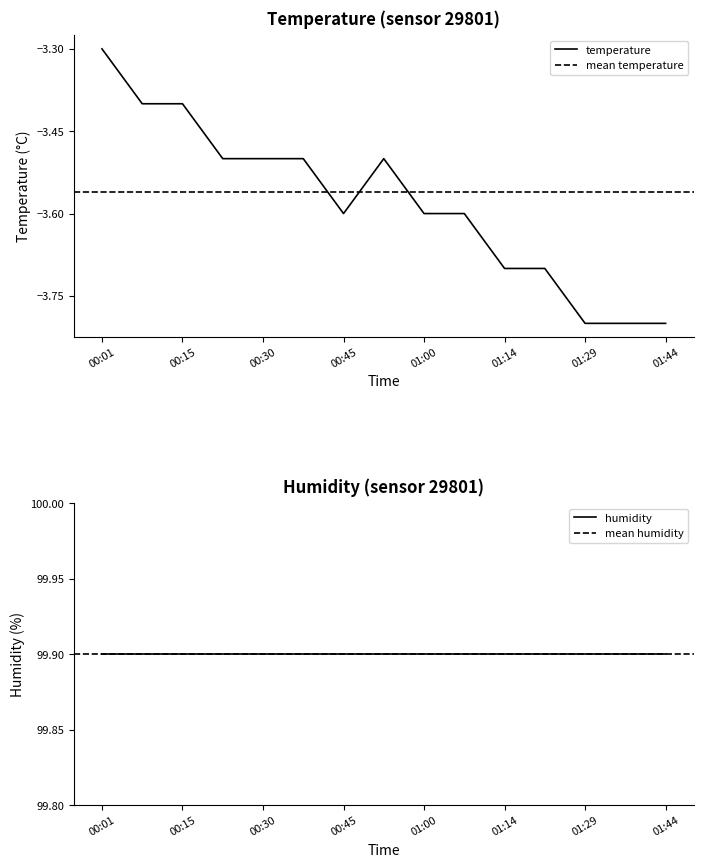

Rank the categories by value from highest to lowest.

00:01, 00:08, 00:15, 00:23, 00:30, 00:37, 00:52, 00:45, 01:00, 01:07, 01:14, 01:21, 01:29, 01:36, 01:44